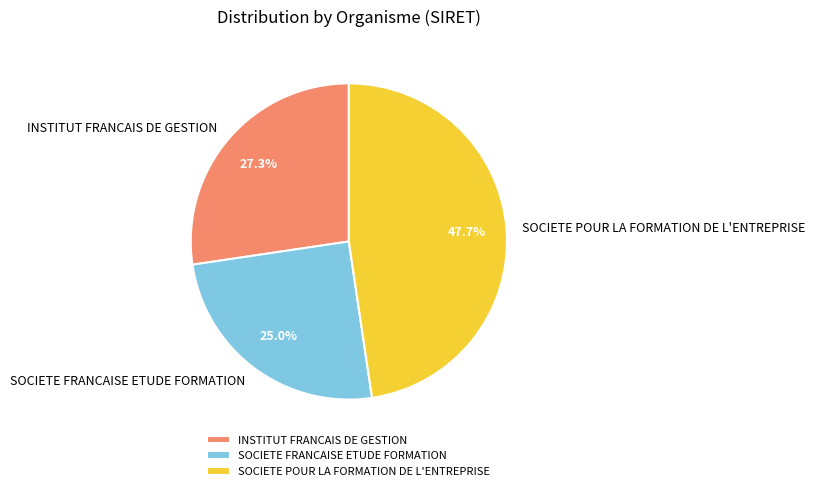

What is the smallest slice in the pie chart?

SOCIETE FRANCAISE ETUDE FORMATION